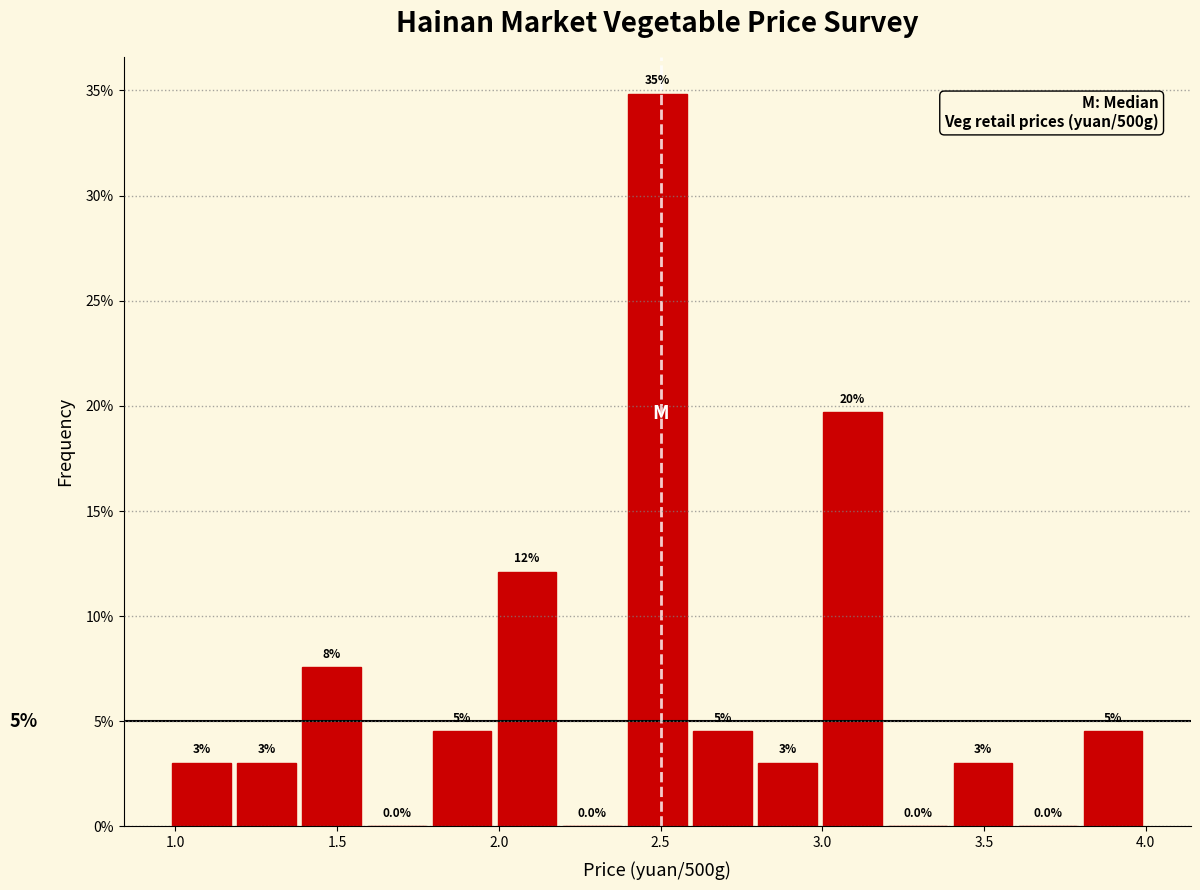

Over which range of the x-axis is the bar tallest?

2.4 to 2.6